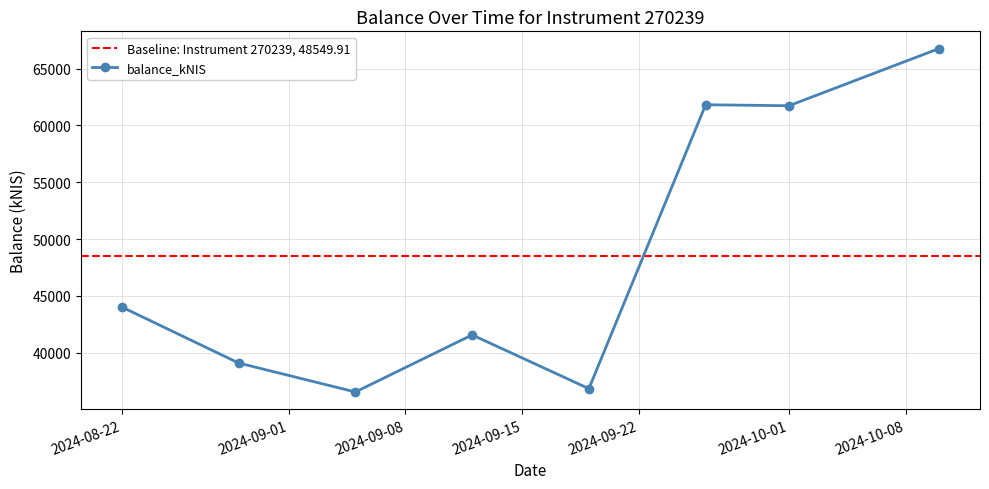

How many data points are above 44023?

4